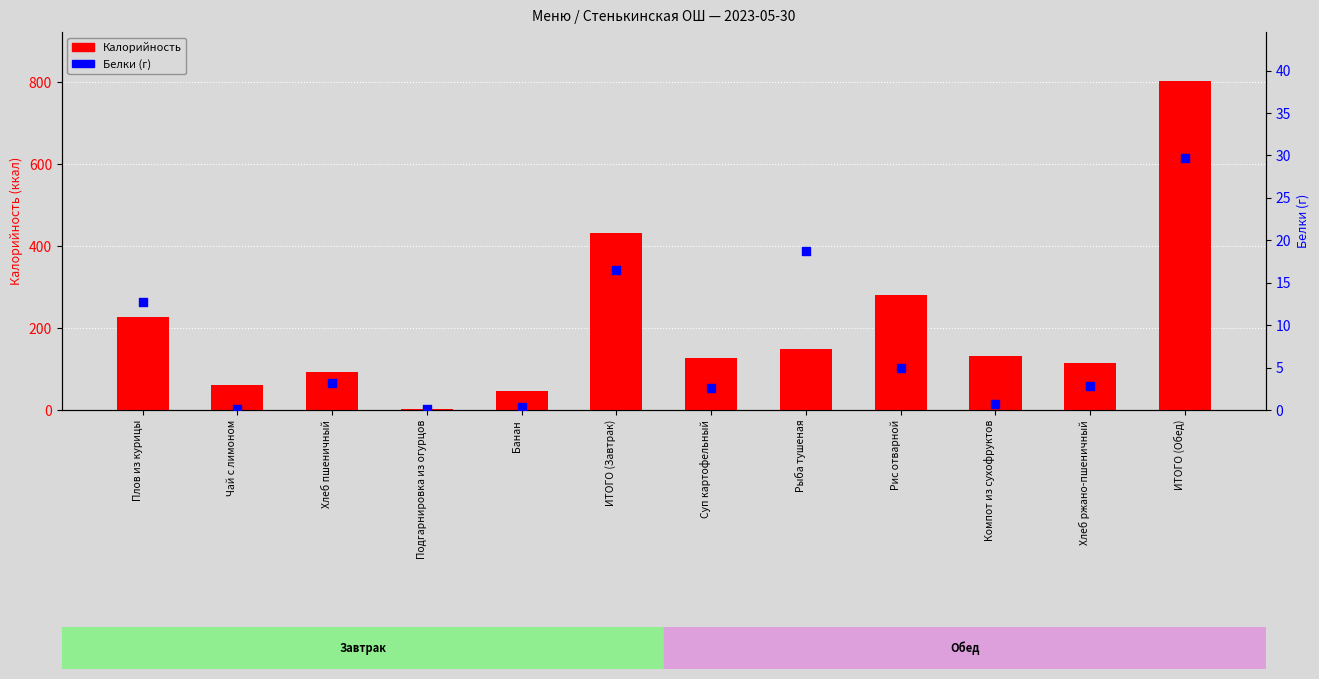

Which series reaches the maximum Y coordinate?

Калорийность